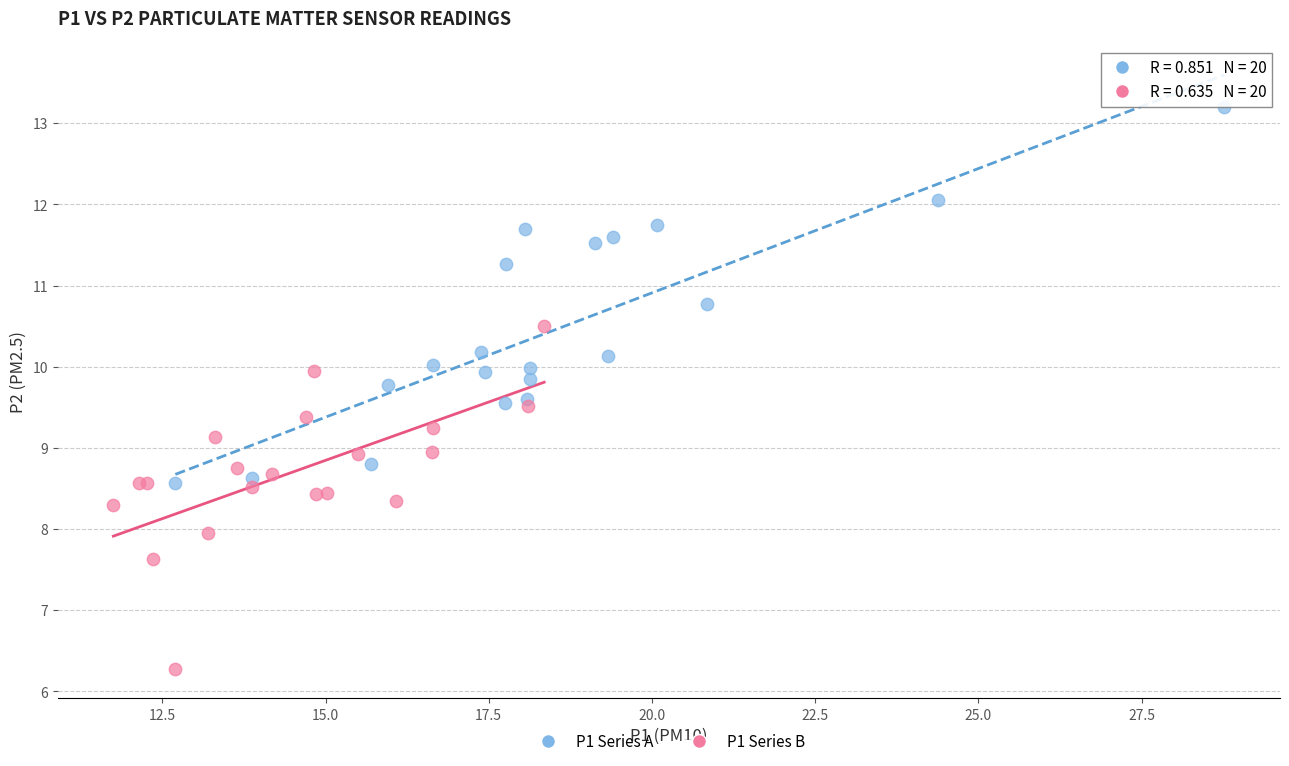

Which series reaches the maximum Y coordinate?

P1 Series A